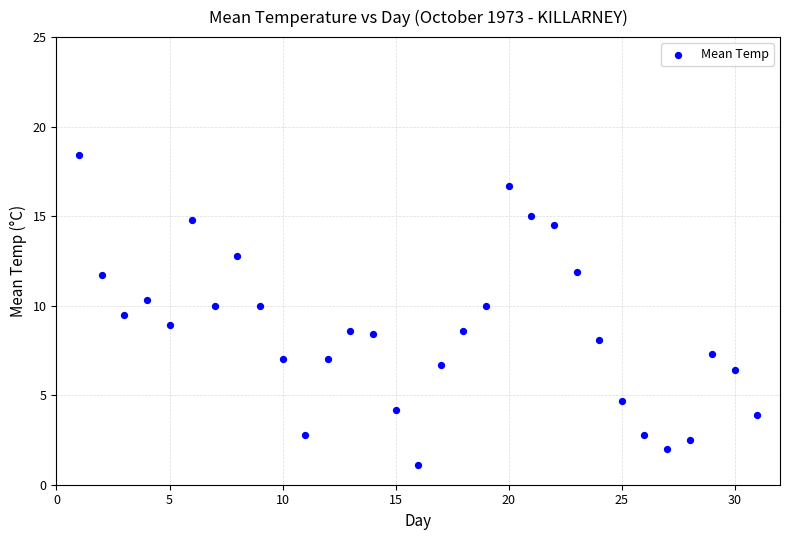

What is the range of Y values (max minus min)?

17.3